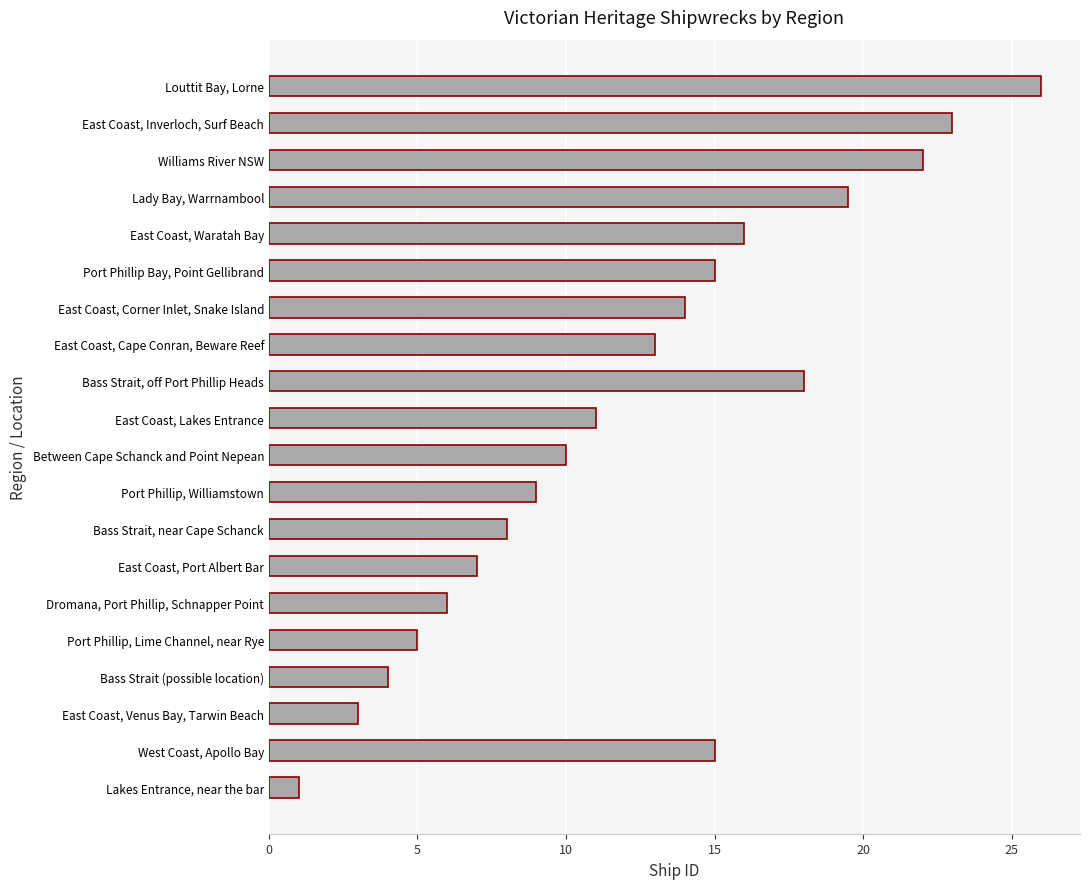

Reading top to bottom, extract all data points from this chart.

26.0	23.0	22.0	19.5	16.0	15.0	14.0	13.0	18.0	11.0	10.0	9.0	8.0	7.0	6.0	5.0	4.0	3.0	15.0	1.0